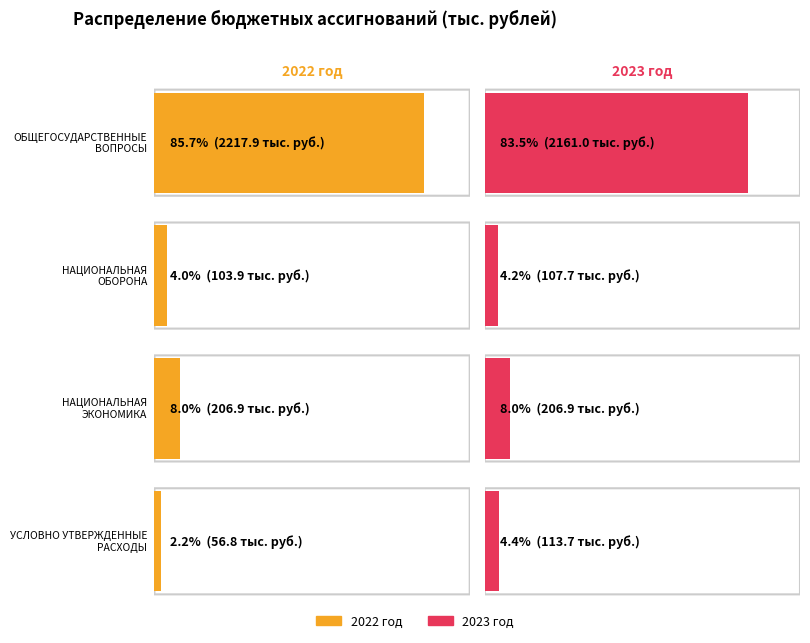

What is the sum of all 2023 год values?

2589.3